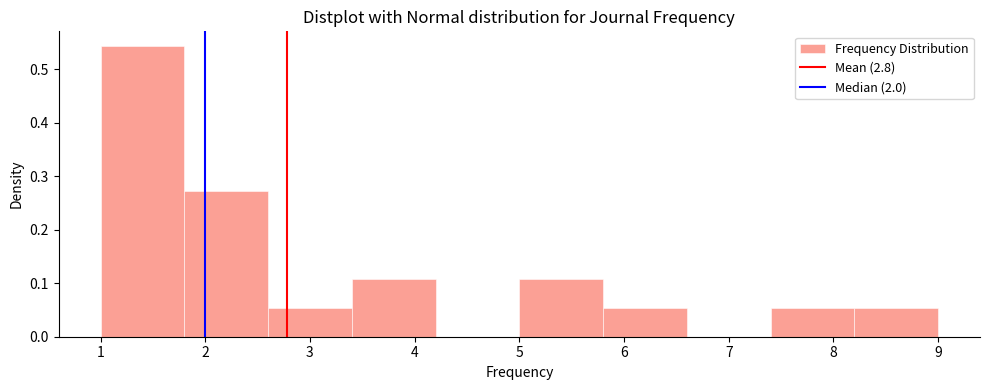

Reading left to right, transcribe this chart: for each bar, give the range it covers on the x-axis and its height. The values are not printed on the chart, so give them approximately, as read against the axis.

1.0 to 1.8: 0.54
1.8 to 2.6: 0.27
2.6 to 3.4: 0.05
3.4 to 4.2: 0.11
4.2 to 5.0: 0
5.0 to 5.8: 0.11
5.8 to 6.6: 0.05
6.6 to 7.4: 0
7.4 to 8.2: 0.05
8.2 to 9.0: 0.05